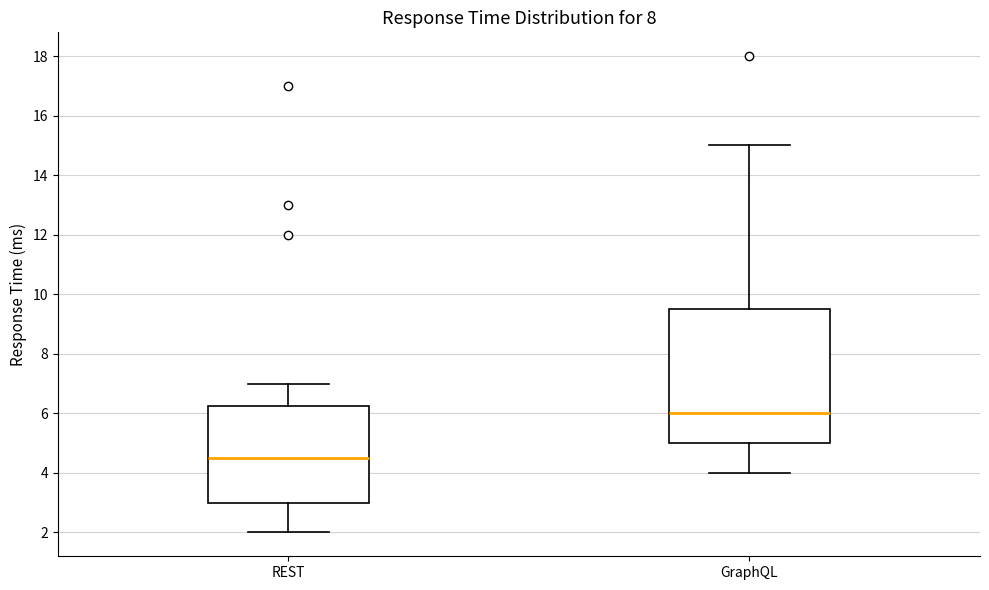

Which box has the highest median line?

GraphQL